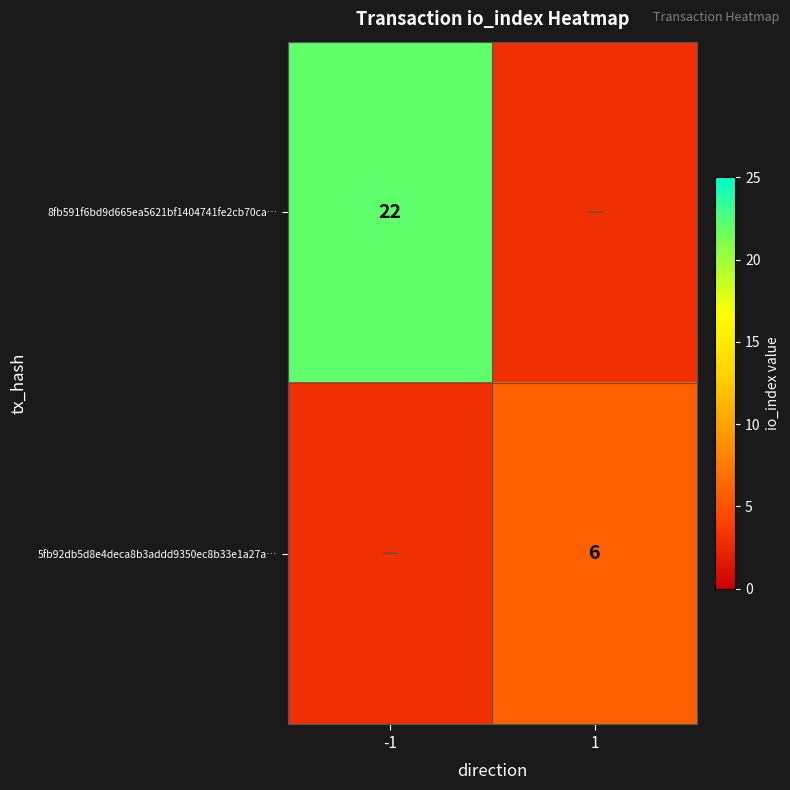

Is it true that 5fb92db5d8e4deca8b3addd9350ec8b33e1a27a… equals 3 at 1?

False